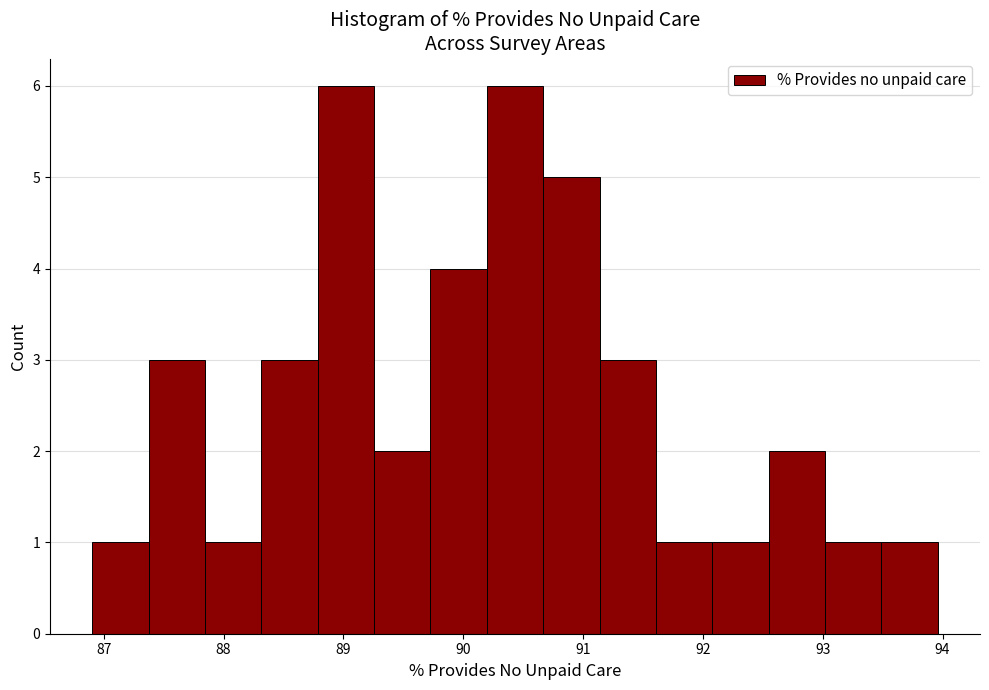

What is the height of the bar covering 87.4 to 87.8 on the x-axis? Neither the bar edges nor the heights are printed on the chart, so give them approximately, as read against the axes.

3